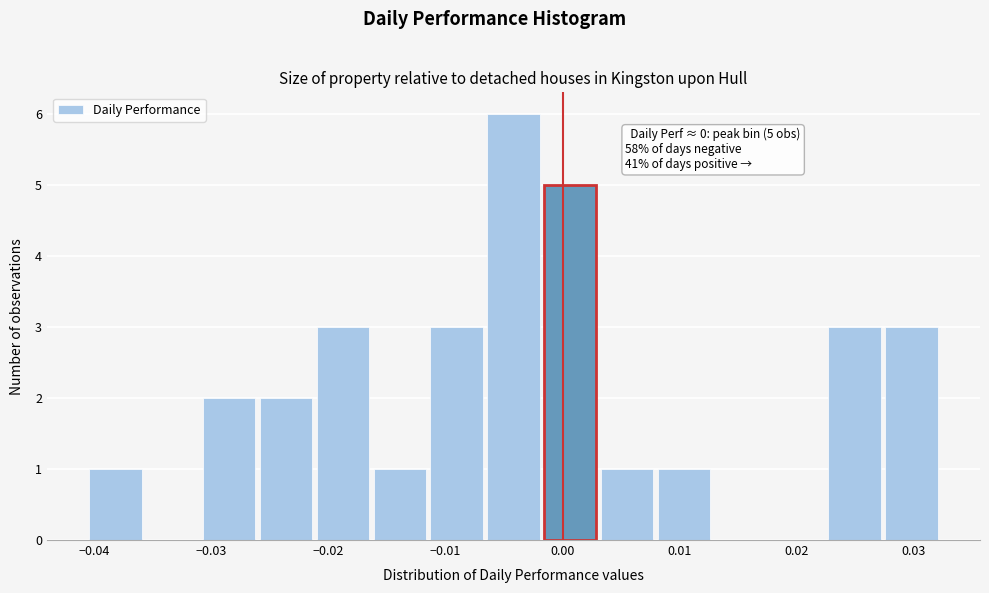

Which range on the x-axis has the tallest bar?

-0.007 to -0.002